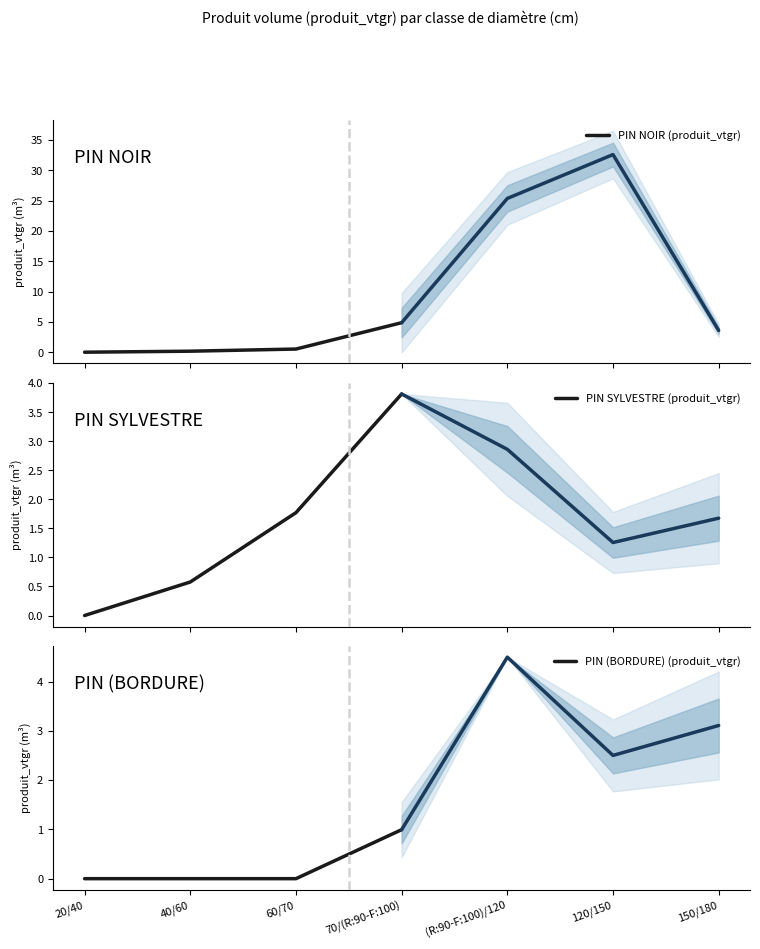

Reading left to right, list all the values displayed in this chart.

PIN NOIR (produit_vtgr): 20/40=0.0	40/60=0.2	60/70=0.6	70/(R:90-F:100)=4.9
PIN SYLVESTRE (produit_vtgr): 20/40=0.0	40/60=0.6	60/70=1.8	70/(R:90-F:100)=3.8
PIN (BORDURE) (produit_vtgr): 20/40=0.0	40/60=0.0	60/70=0.0	70/(R:90-F:100)=1.0